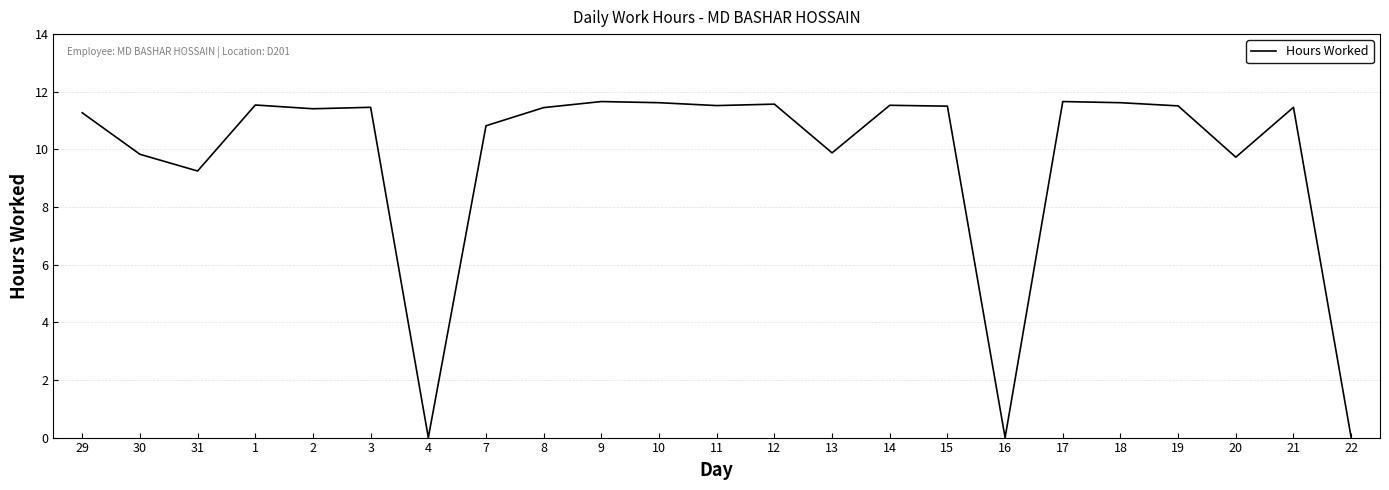

What is the difference between the maximum and minimum values?

11.7